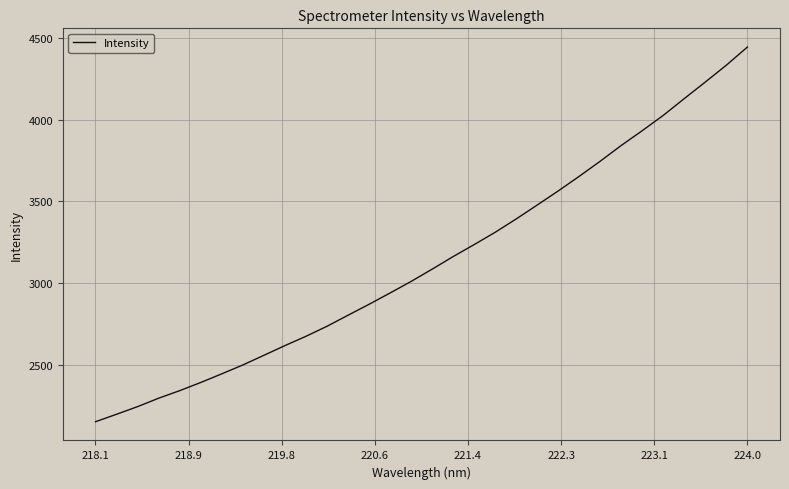

What is the smallest value displayed?

2152.7